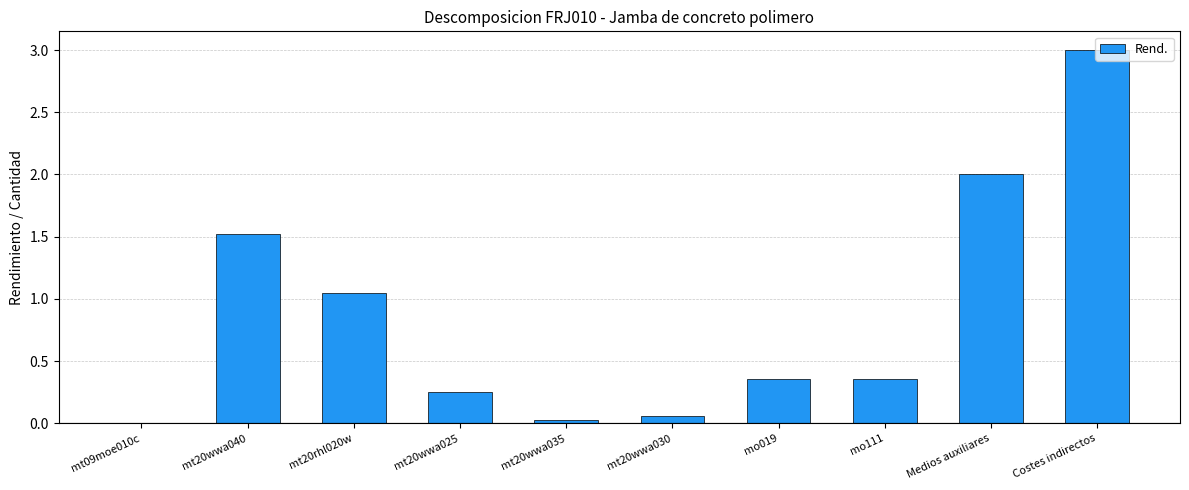

Where is the data nearest to the value 1?

mt20rhl020w